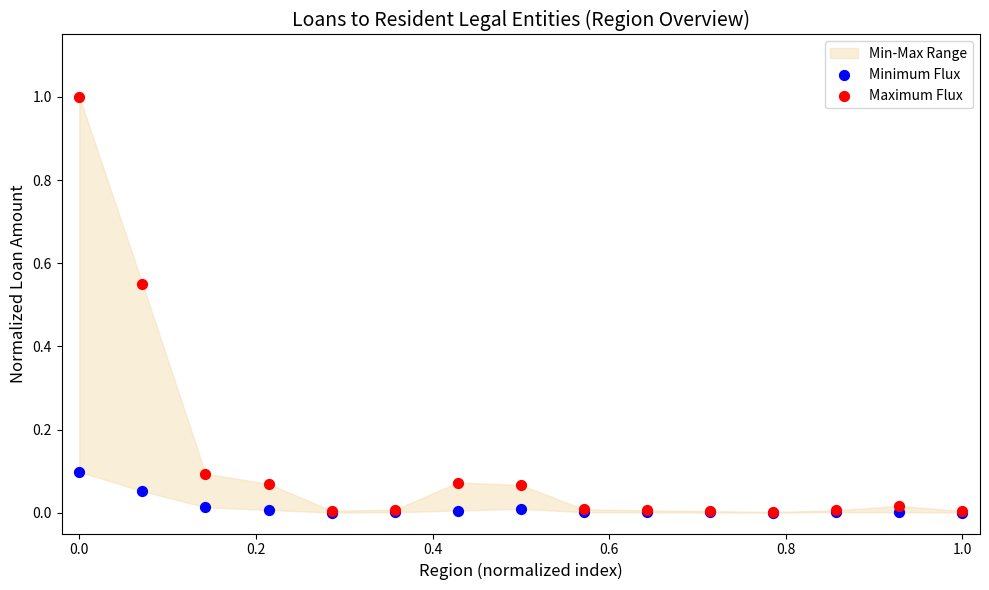

Which series has the widest spread of Y values?

Maximum Flux